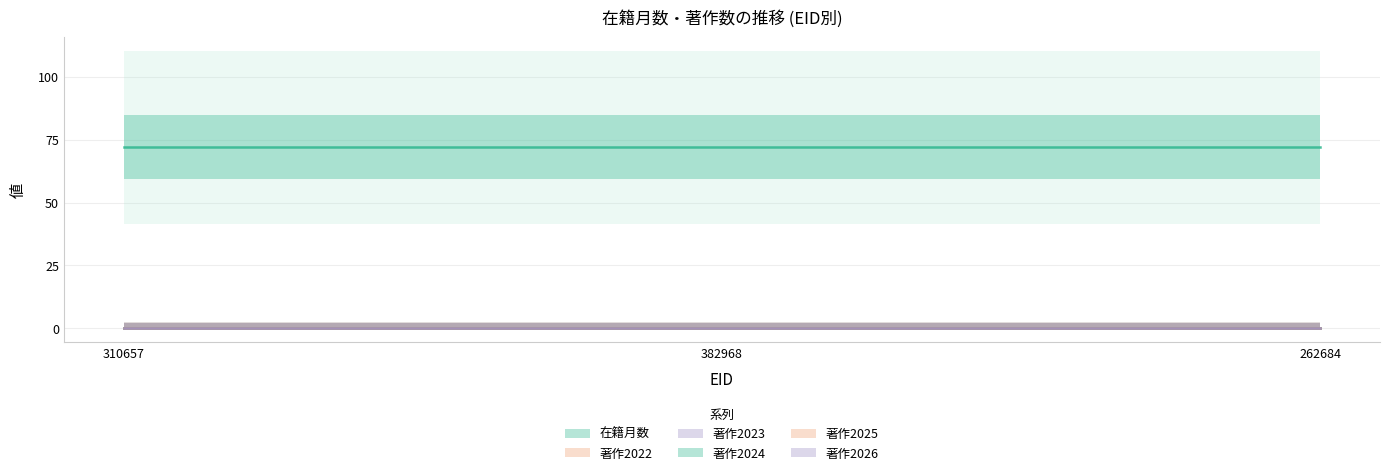

How many data points does each series have?

3